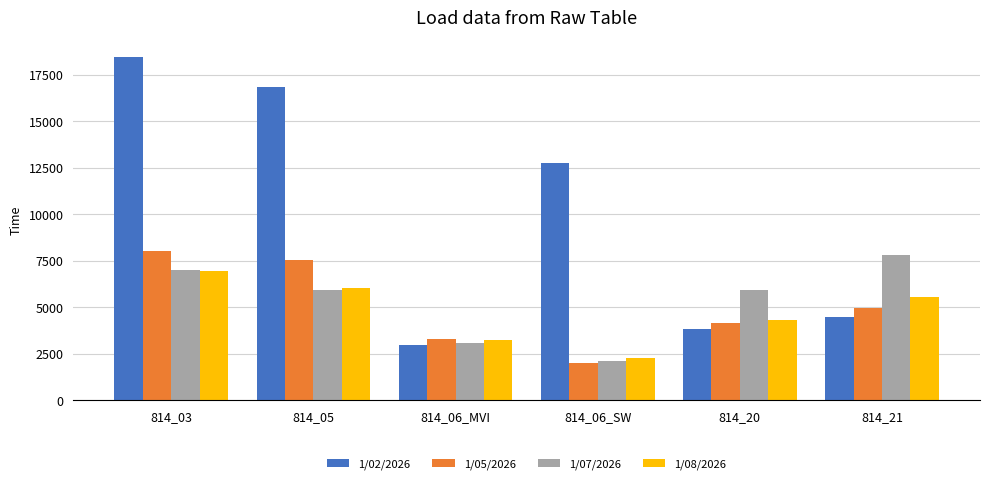

What are all the series names shown in the legend?

1/02/2026, 1/05/2026, 1/07/2026, 1/08/2026